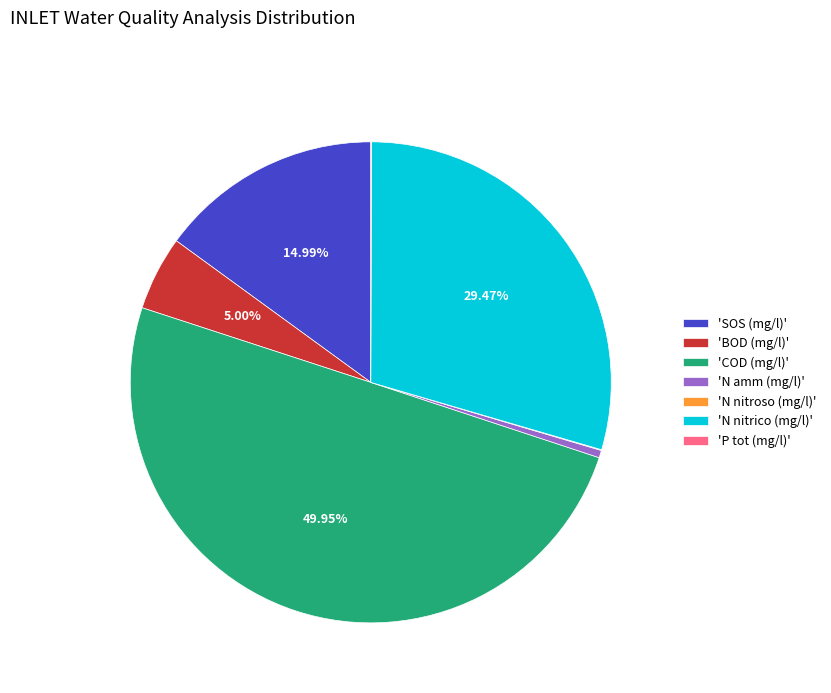

Between 'BOD (mg/l)' and 'SOS (mg/l)', which is larger?

'SOS (mg/l)'